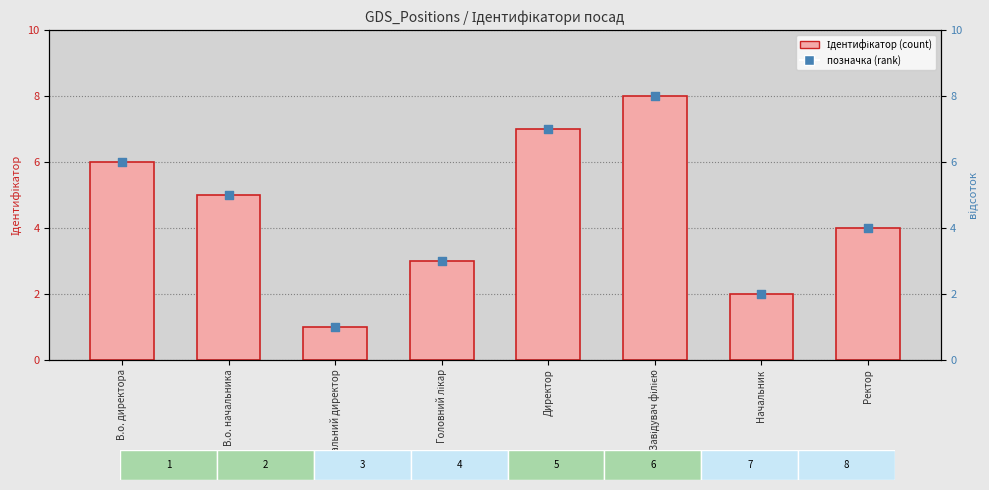

At how many categories does at least one series exceed 4?

4